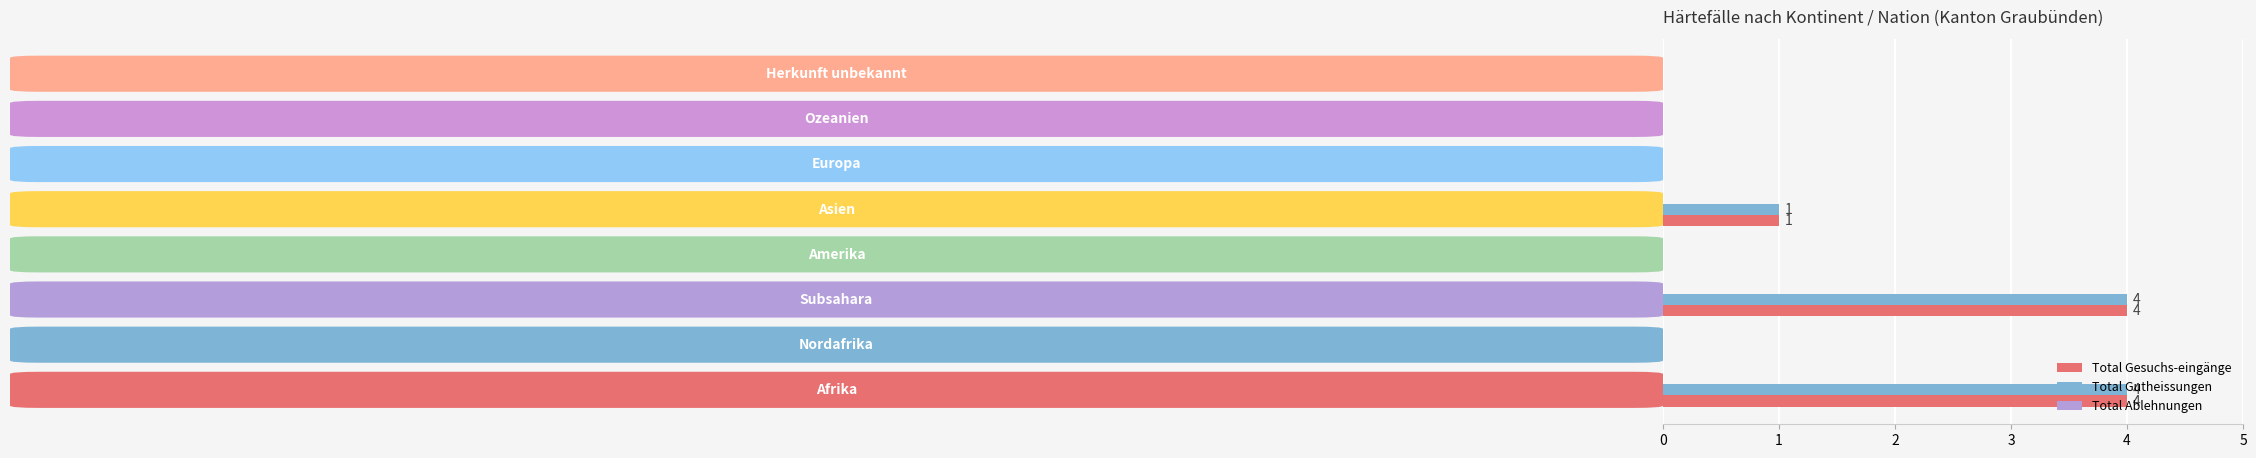

What is the sum of all Total Gesuchs-eingänge values?

9